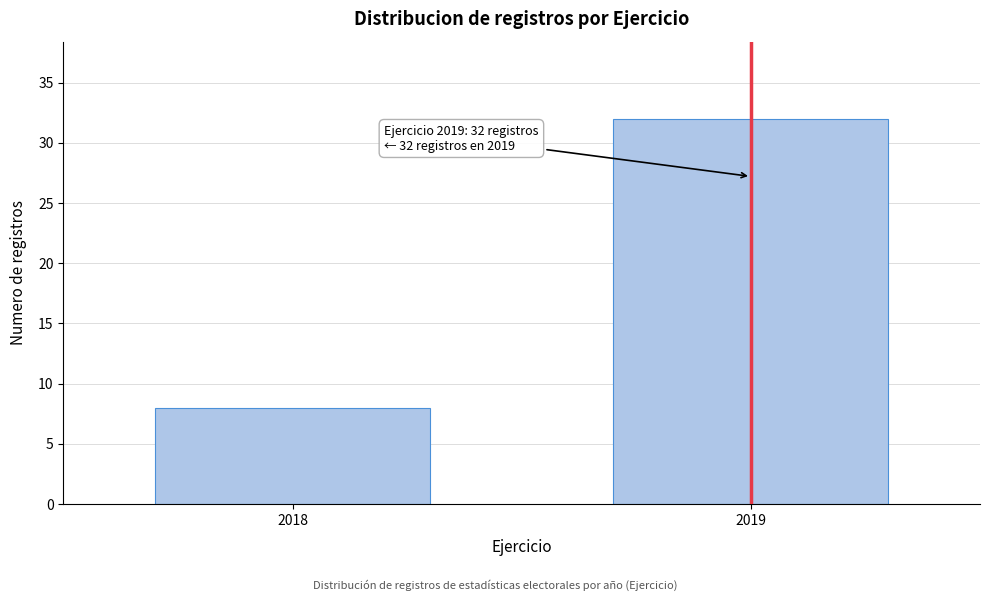

Reading right to left, what are all the values shown in this chart?

32	8